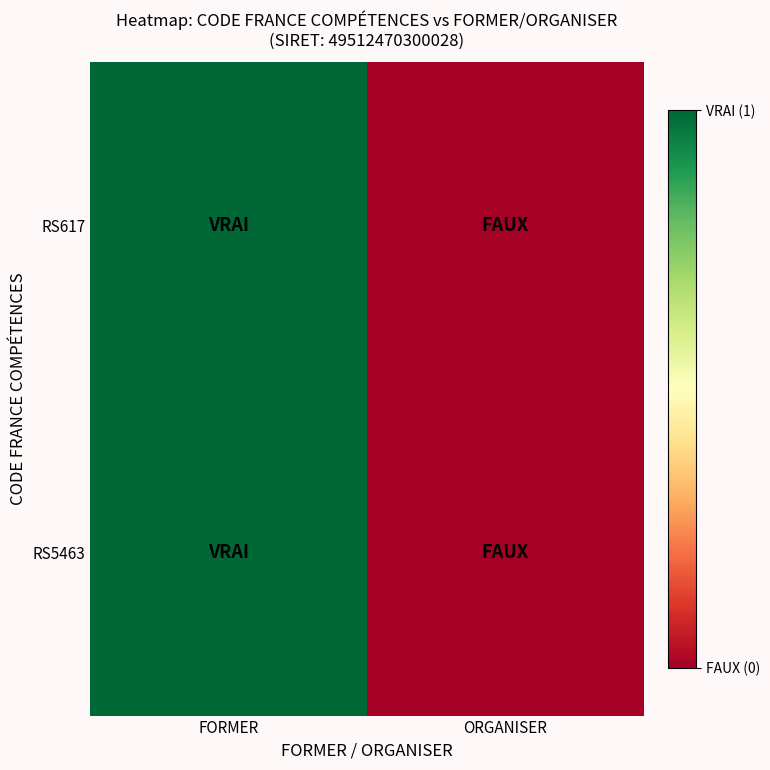

List the series in order of their peak value, lowest first.

RS5463, RS617